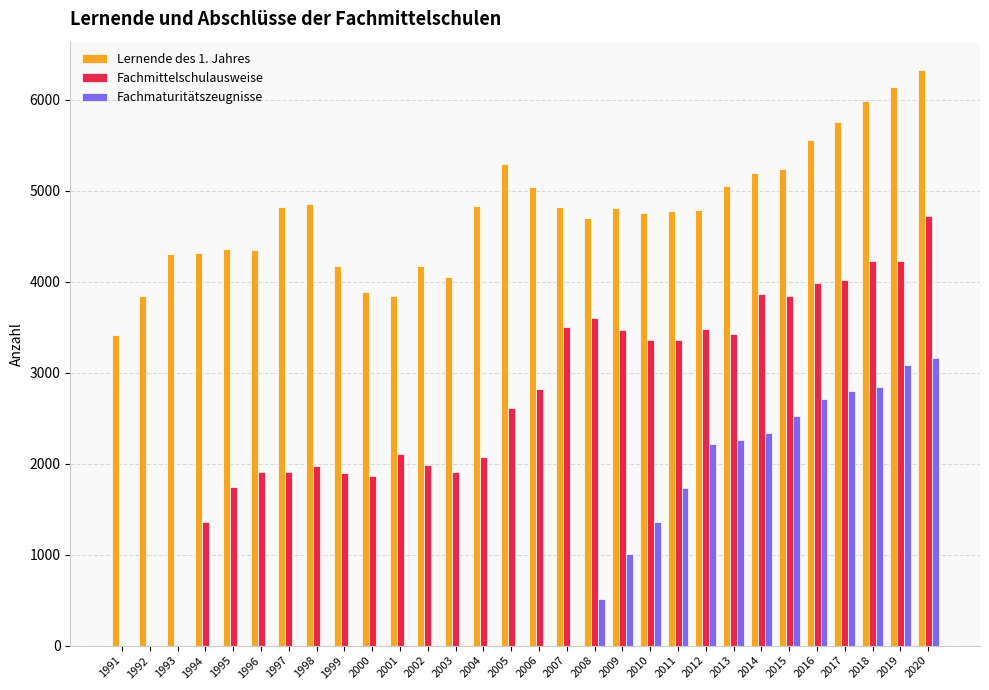

The Fachmaturitätszeugnisse series shows 0 at 1996. True or false?

True